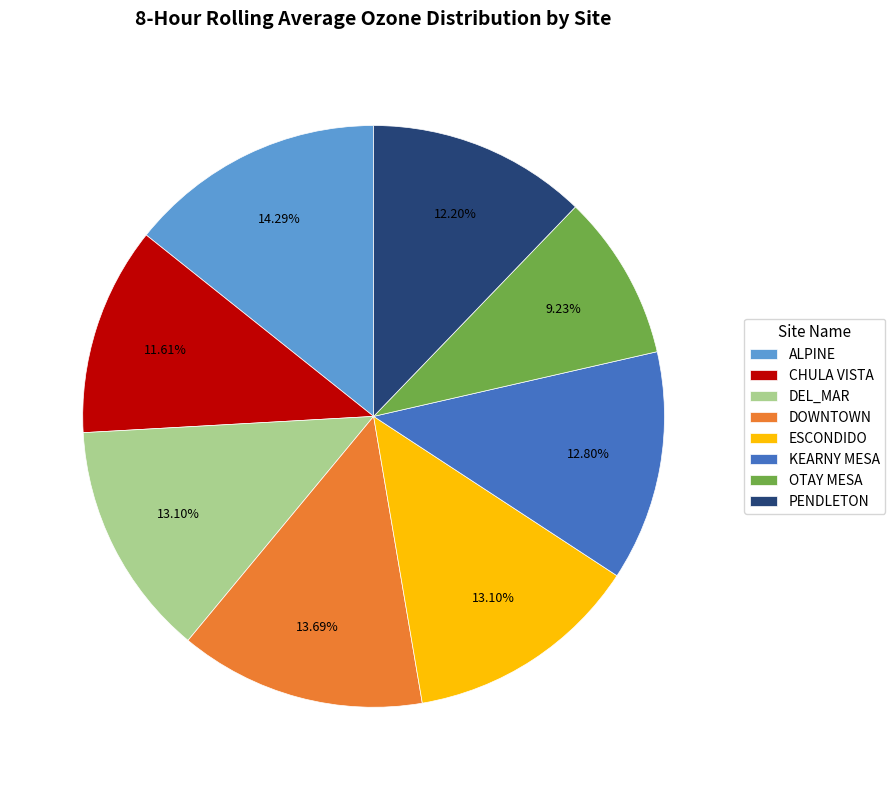

Combined, what portion of the pie is OTAY MESA and KEARNY MESA?

22.0%